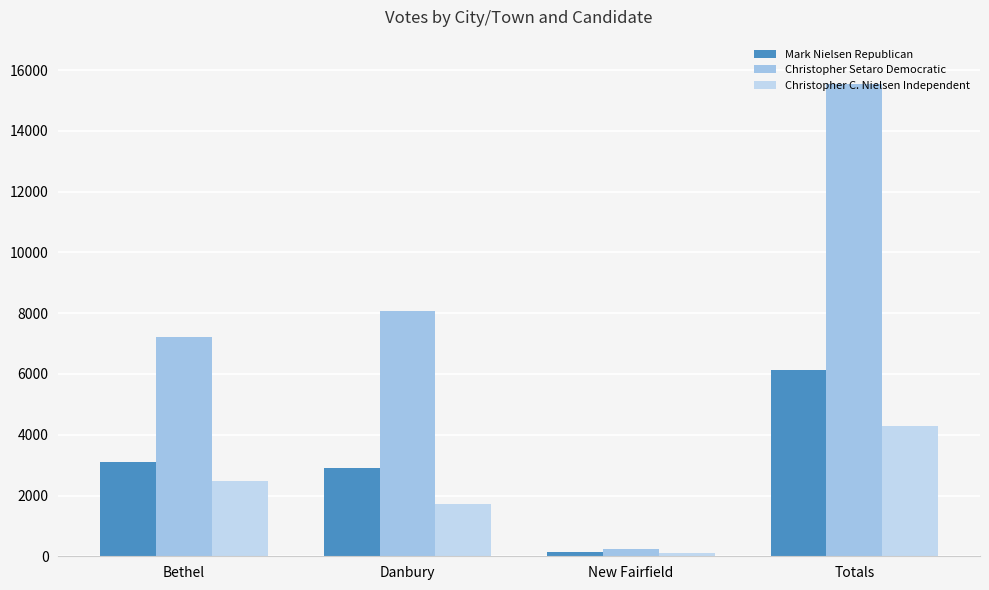

Reading left to right, transcribe all the data shown in this chart.

Mark Nielsen Republican: Bethel=3106	Danbury=2895	New Fairfield=145	Totals=6146
Christopher Setaro Democratic: Bethel=7217	Danbury=8083	New Fairfield=255	Totals=15555
Christopher C. Nielsen Independent: Bethel=2492	Danbury=1710	New Fairfield=98	Totals=4300